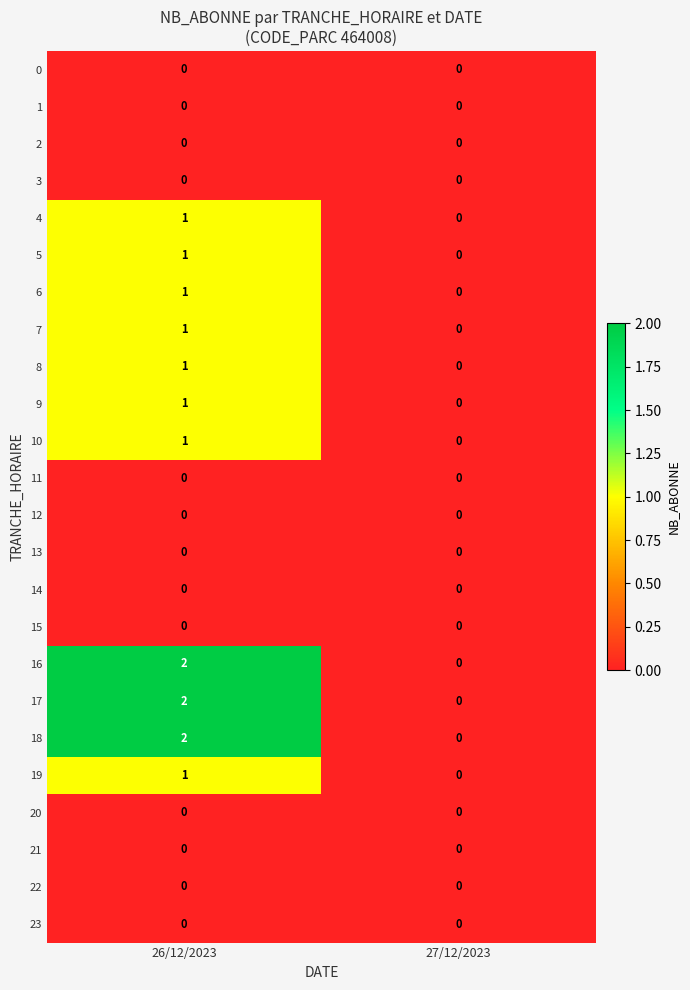

At which category is the sum across all series the highest?

26/12/2023